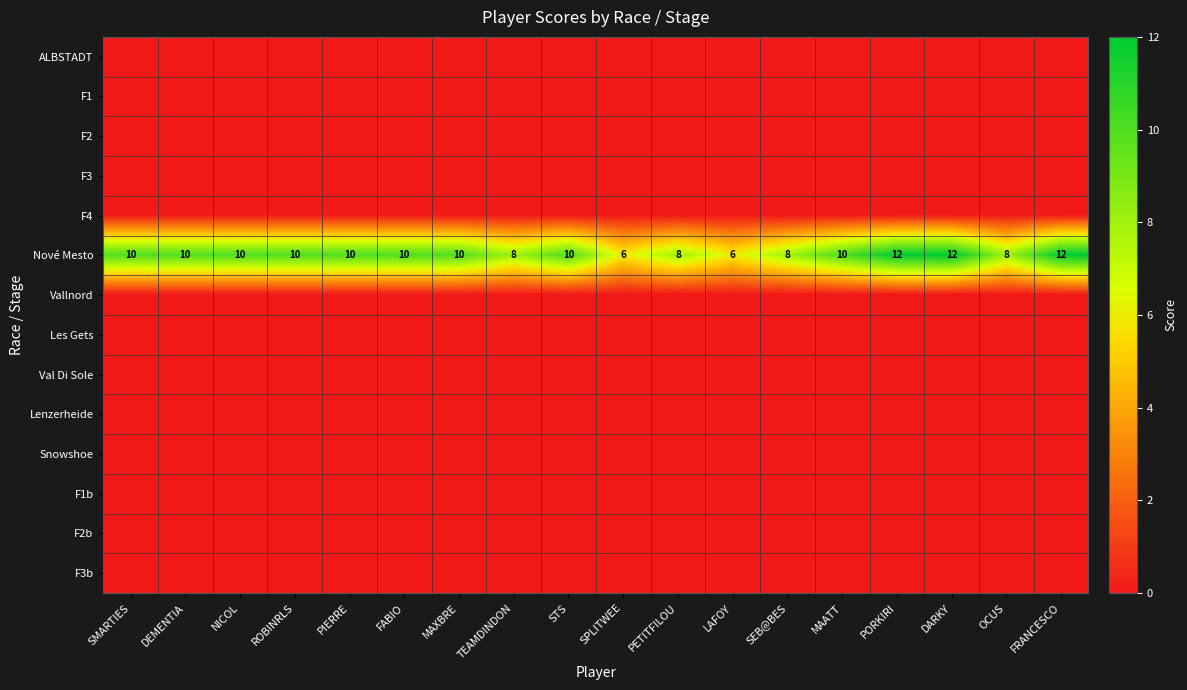

At which label does Lenzerheide reach its peak?

SMARTIES